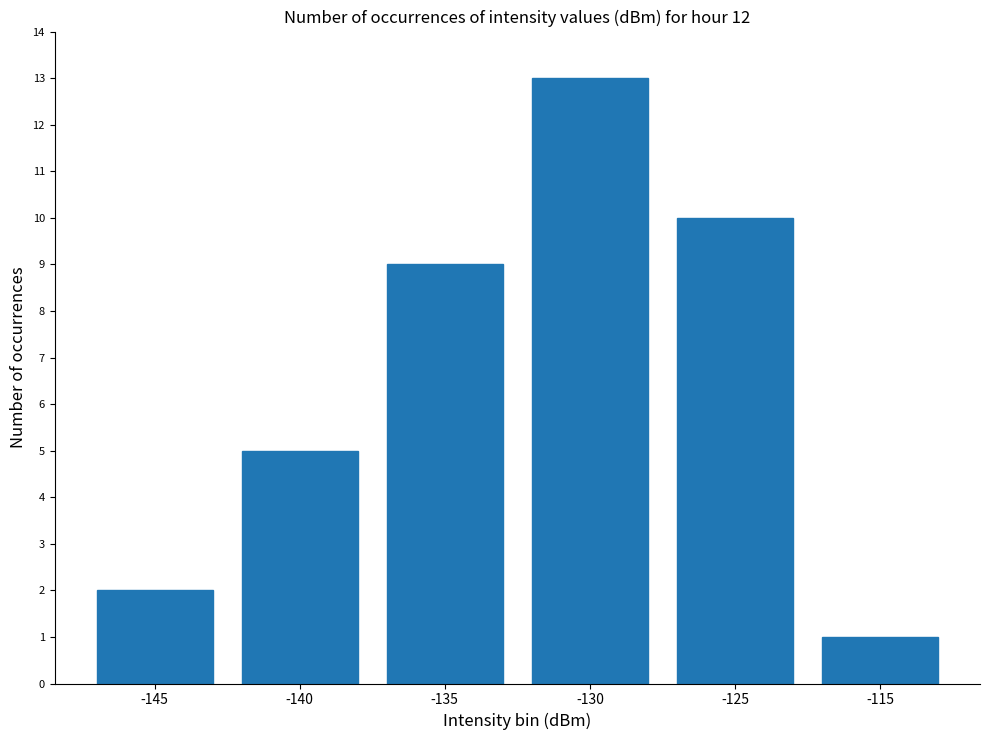

Which label corresponds to the smallest value in the chart?

-115